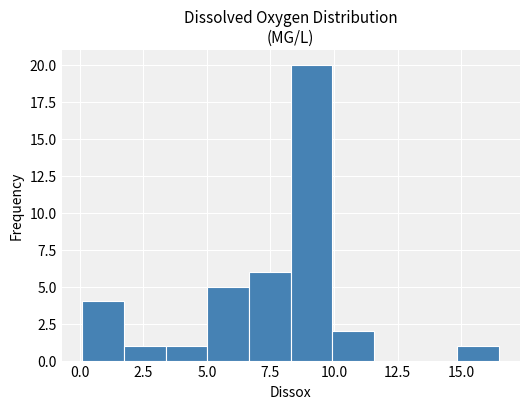

Read against the x-axis, roughly where is the centre of the tallest bar?

9.0